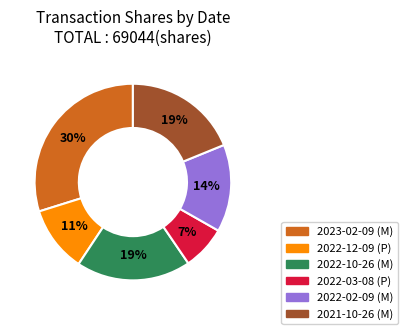

To the nearest percent, what is the combined percentage of 2022-12-09 and 2022-03-08?

18%